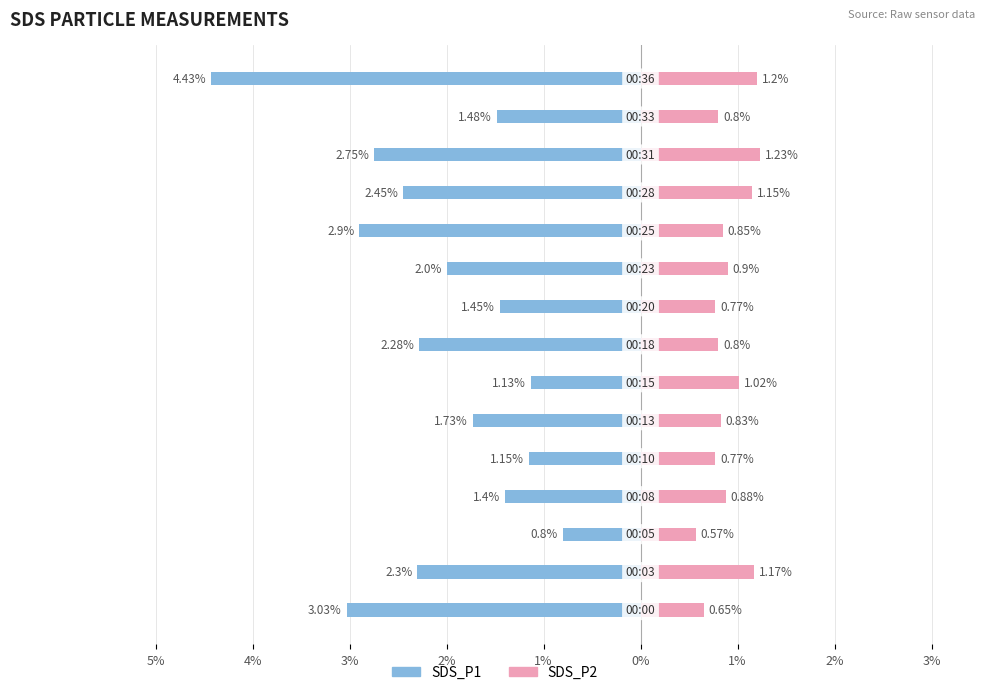

How many series are shown in this chart?

2